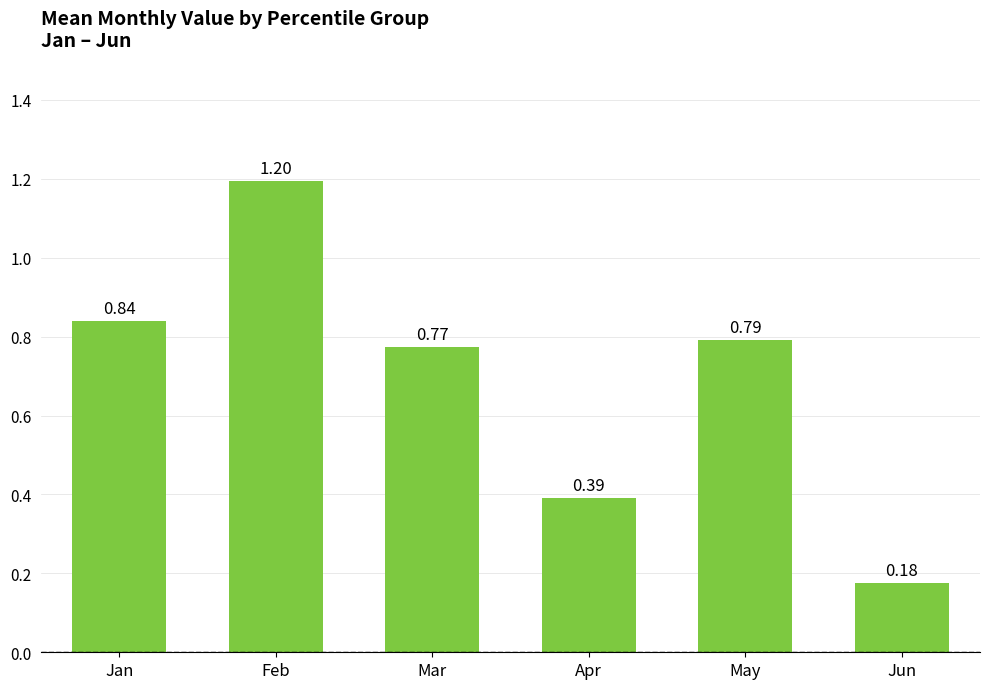

List the labels in order of value, smallest first.

Jun, Apr, Mar, May, Jan, Feb